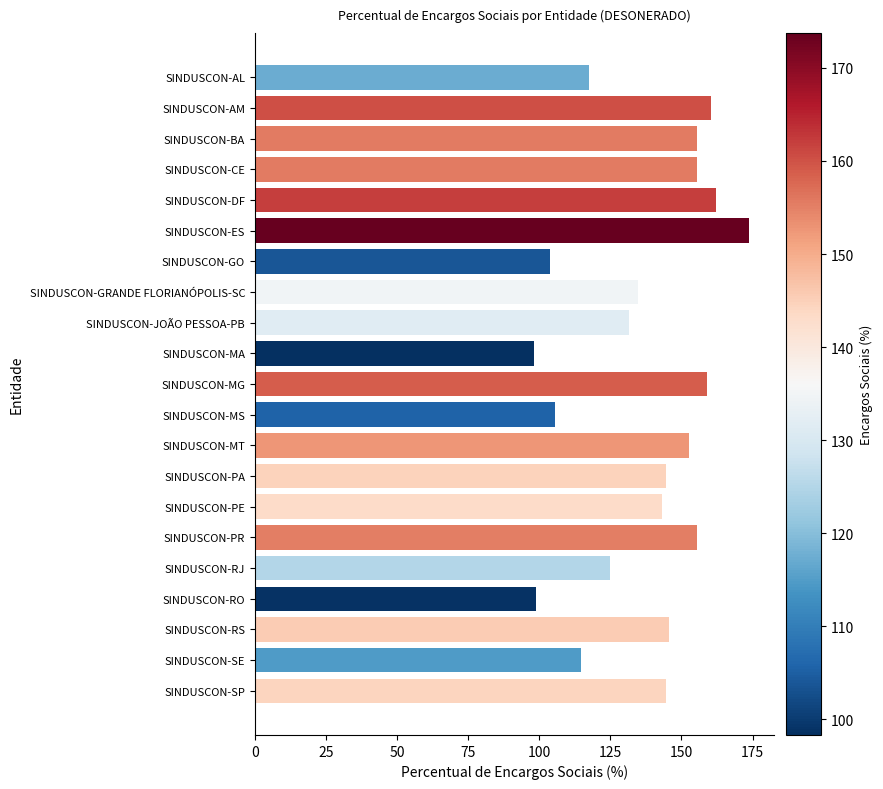

Which has a higher value, SINDUSCON-MT or SINDUSCON-AL?

SINDUSCON-MT